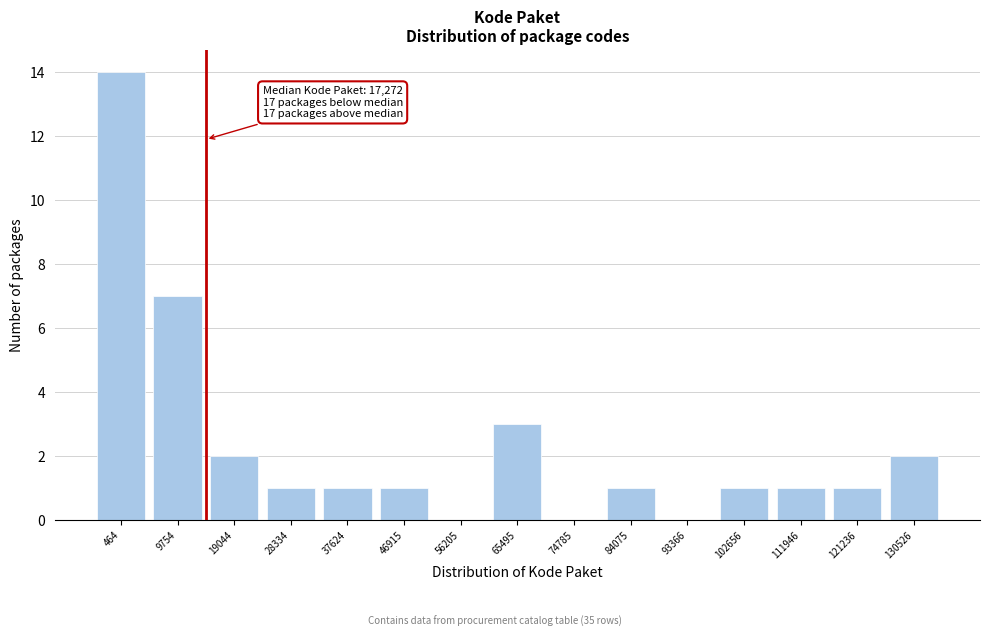

Reading left to right, what are all the values shown in this chart?

464=14	9754=7	19044=2	28334=1	37624=1	46915=1	56205=0	65495=3	74785=0	84075=1	93366=0	102656=1	111946=1	121236=1	130526=2